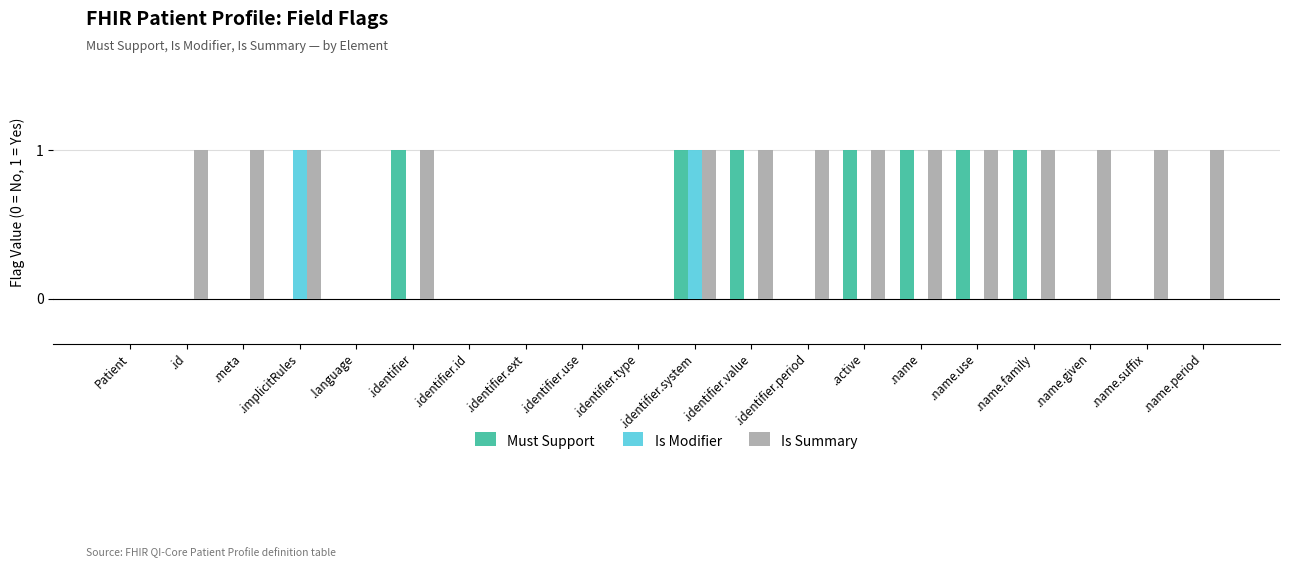

The Is Summary series shows 2 at .active. True or false?

False